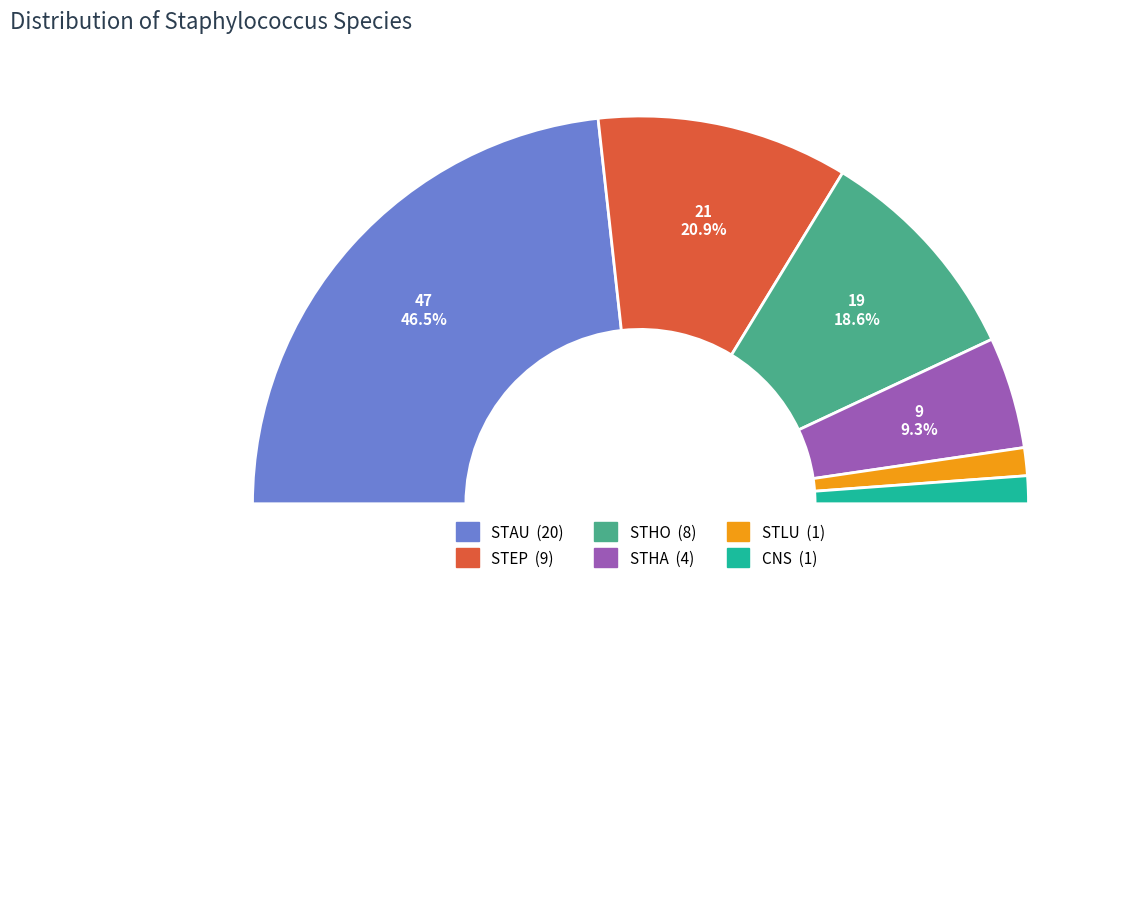

Rank the categories by value from lowest to highest.

STLU, CNS, STHA, STHO, STEP, STAU